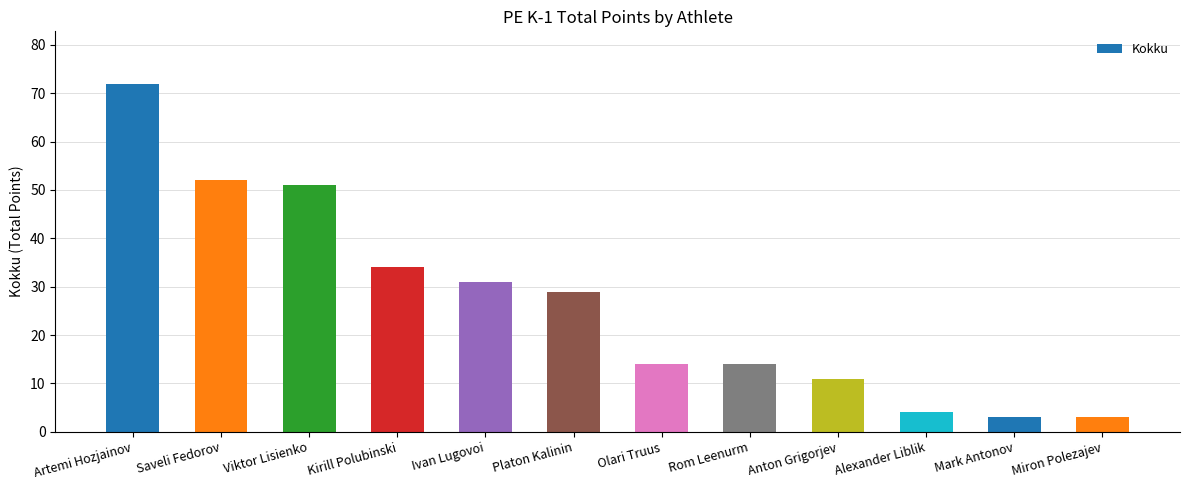

What is the difference between the maximum and minimum values?

69